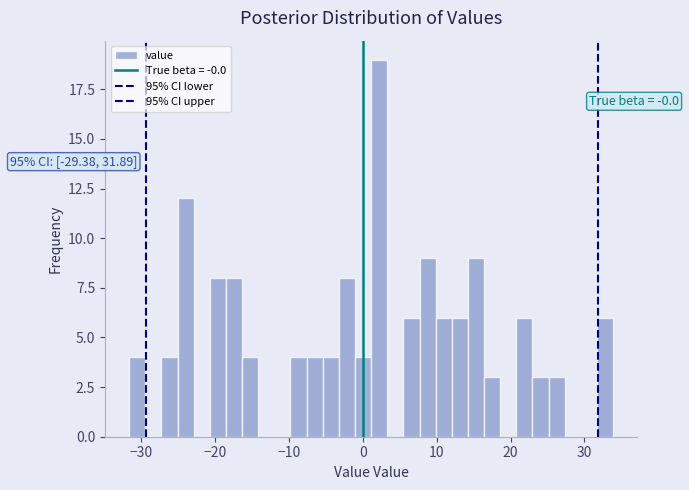

Around what value on the x-axis is the tallest bar? Give the approximate position of its centre, as read against the axis.

2